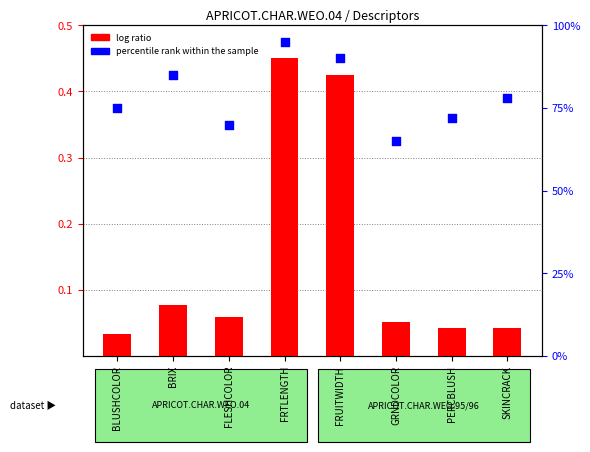

Which series reaches the maximum Y coordinate?

percentile rank within the sample